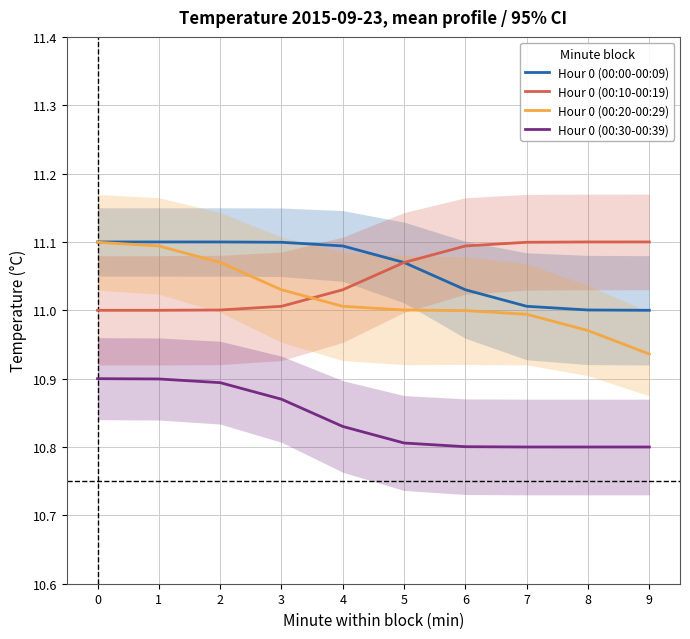

Is it true that Hour 0 (00:10-00:19) equals 4.2 at 2?

False